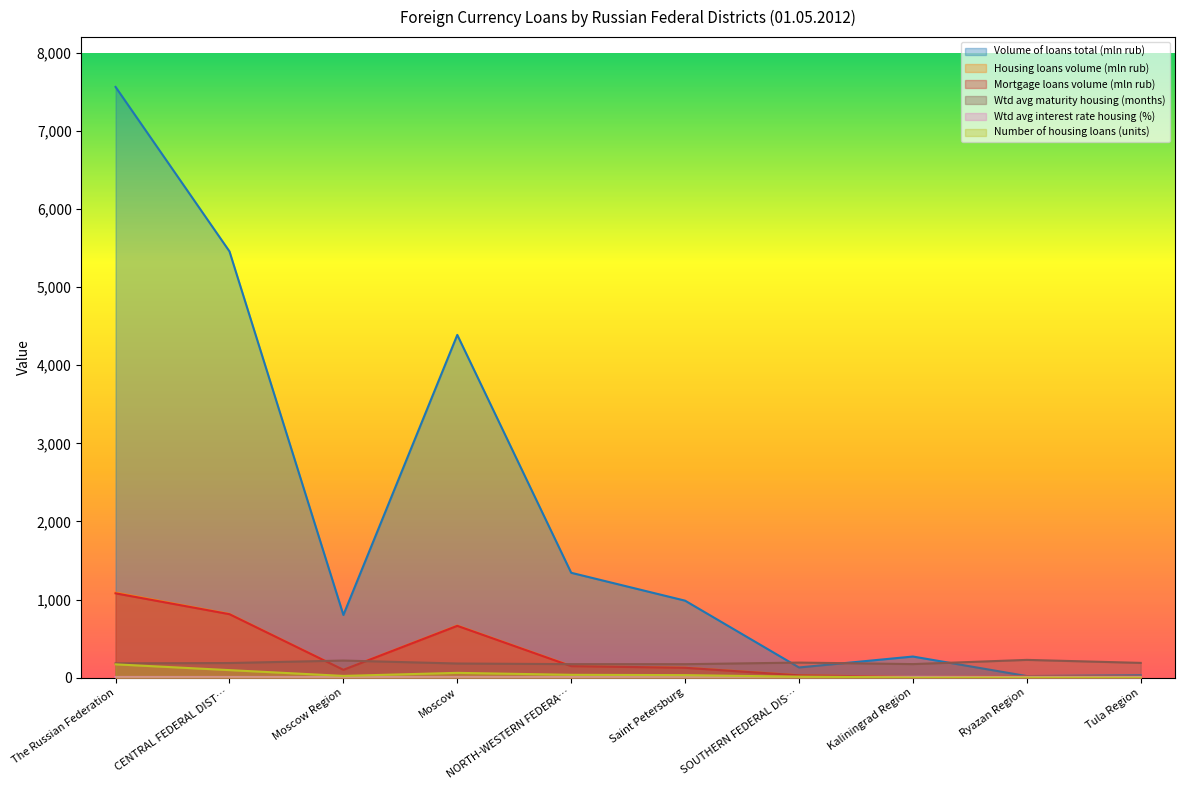

At which label is Housing loans volume (mln rub) closest to 549?

Moscow